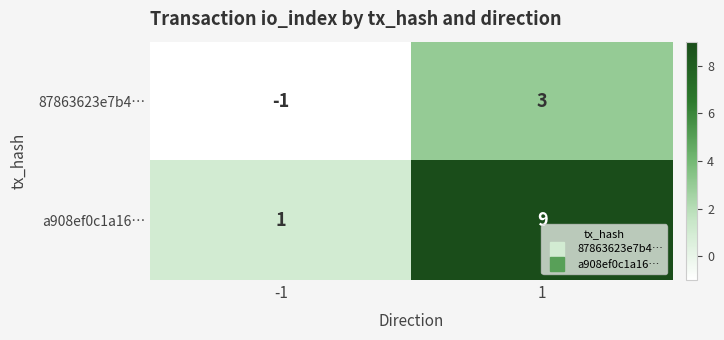

Which series changed the most between -1 and 1?

a908ef0c1a16…